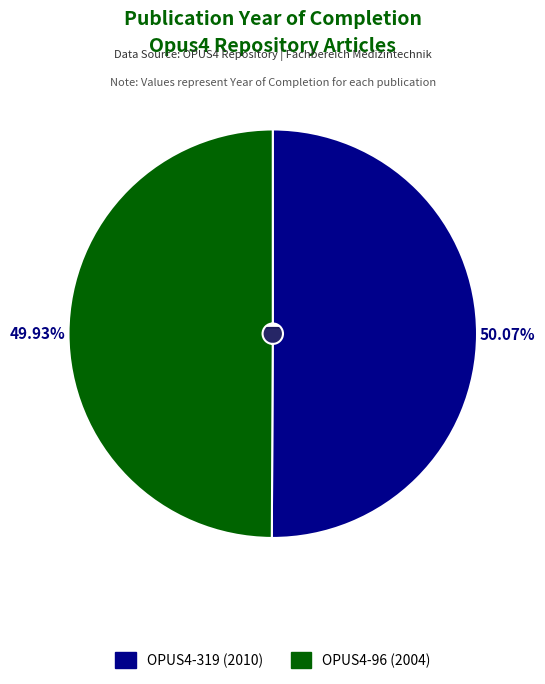

Which category accounts for the majority?

OPUS4-319 (2010)